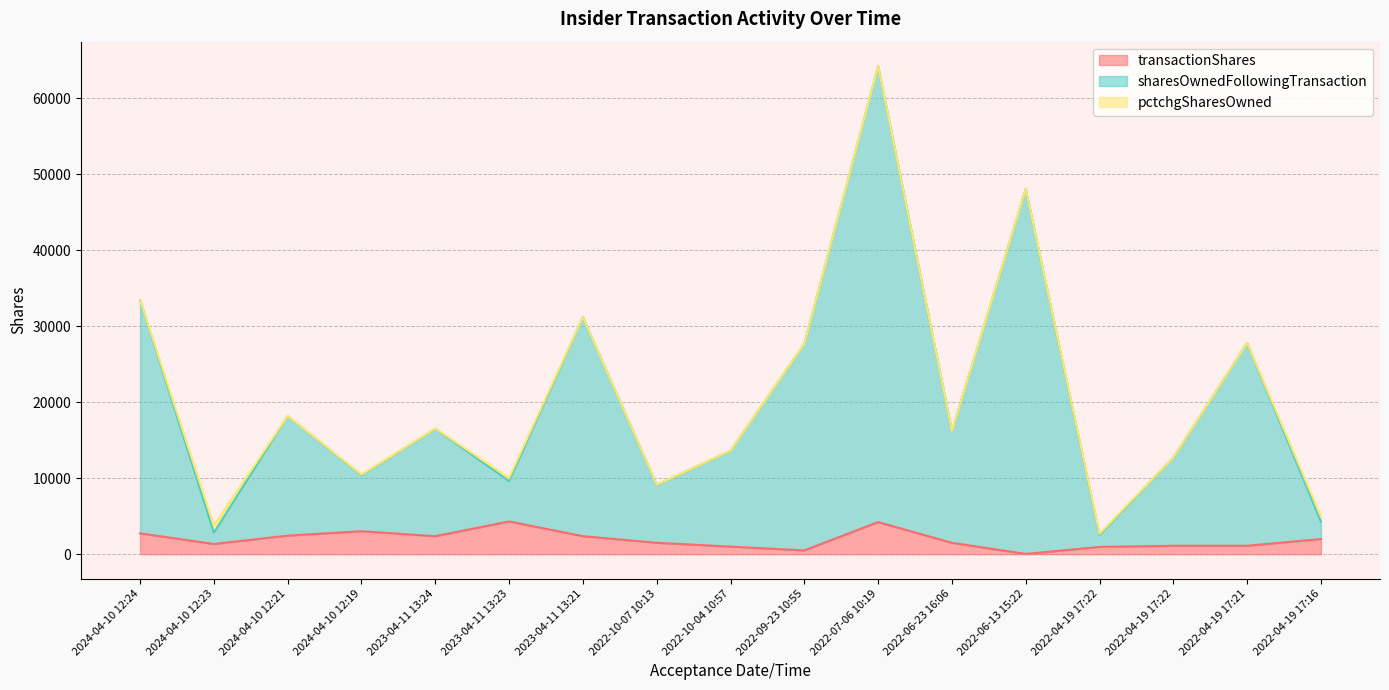

What is the sum of all sharesOwnedFollowingTransaction values?

348481